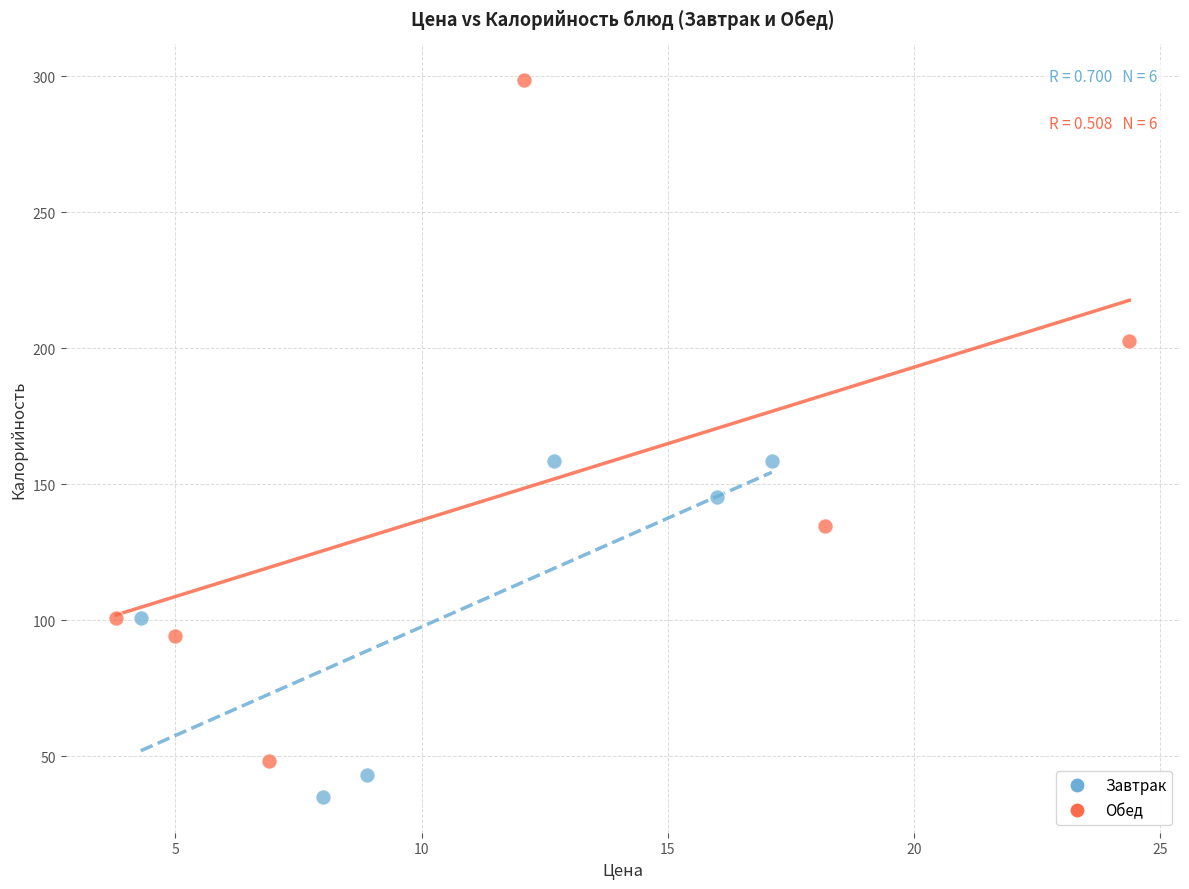

Which series reaches the maximum Y coordinate?

Обед